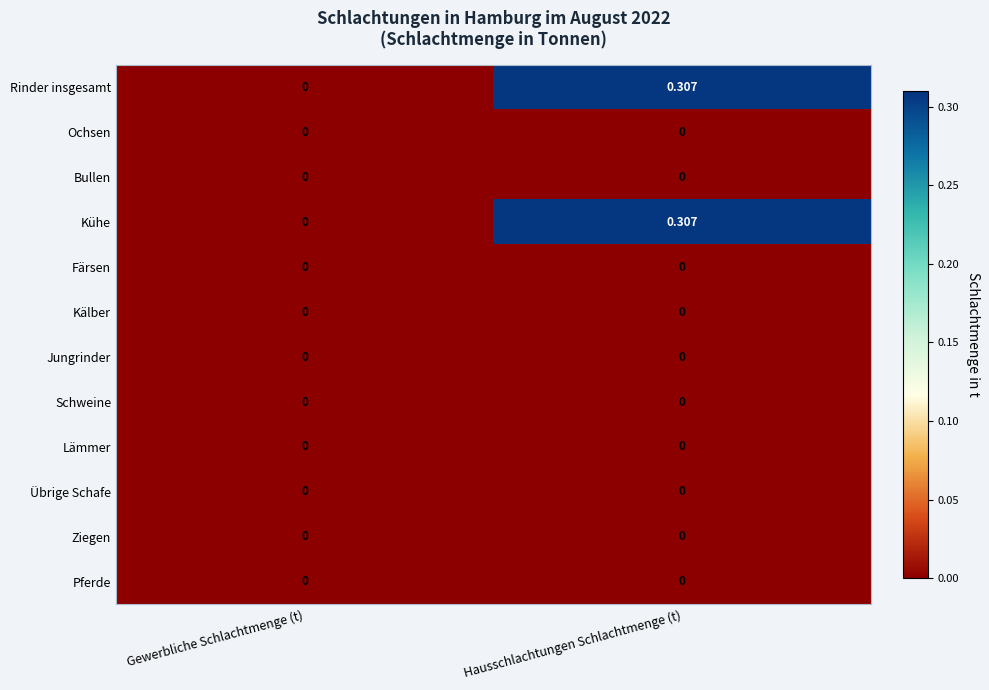

At which label is Rinder insgesamt closest to 0?

Gewerbliche Schlachtmenge (t)